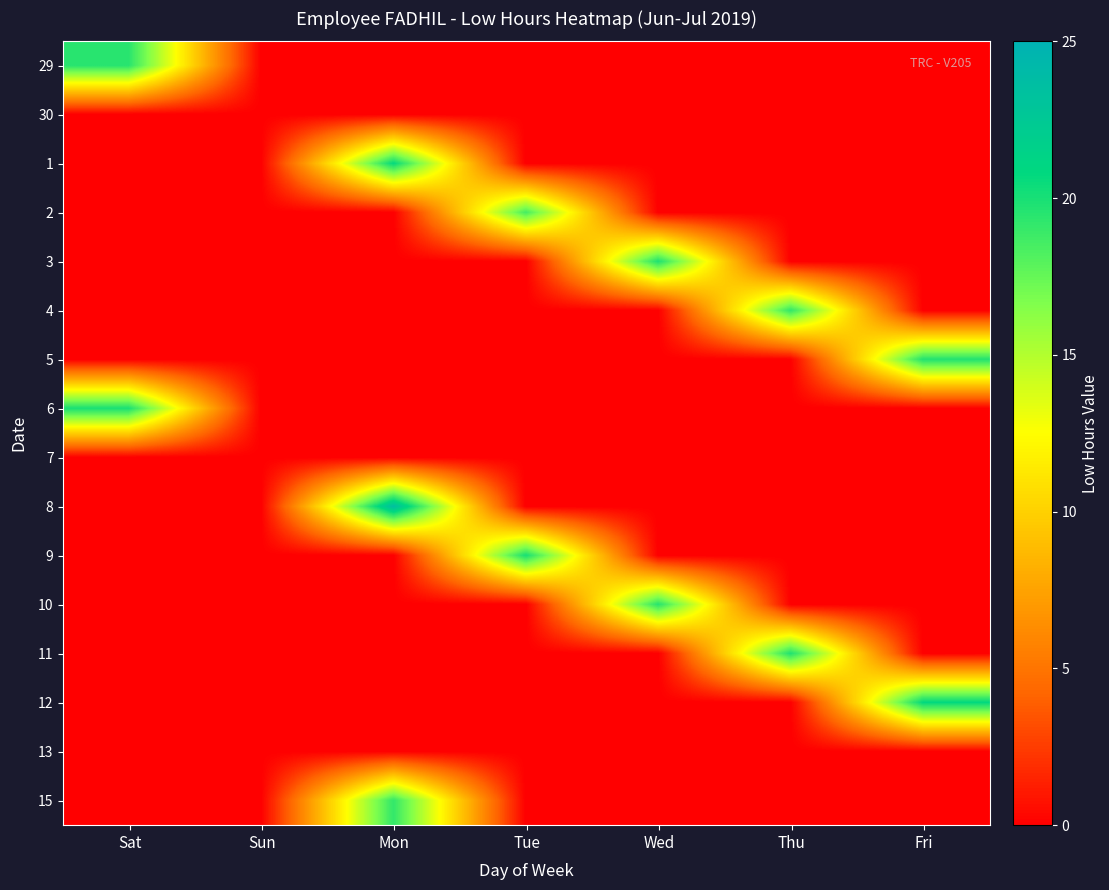

Which category has the highest value across all series?

Mon